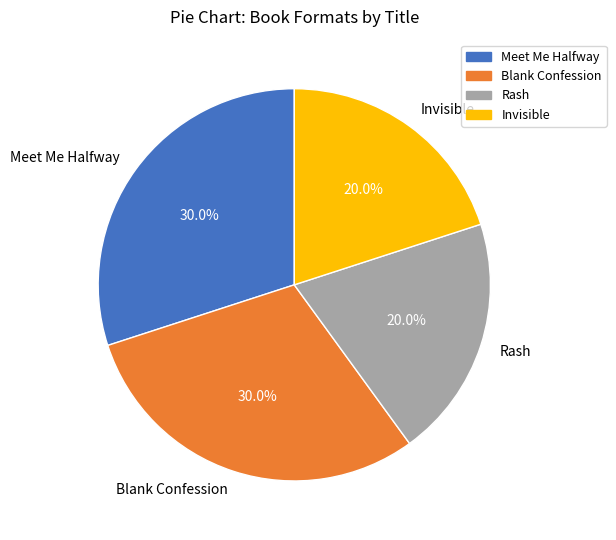

What is the ratio of the value at Rash to the value at Invisible?

1.0